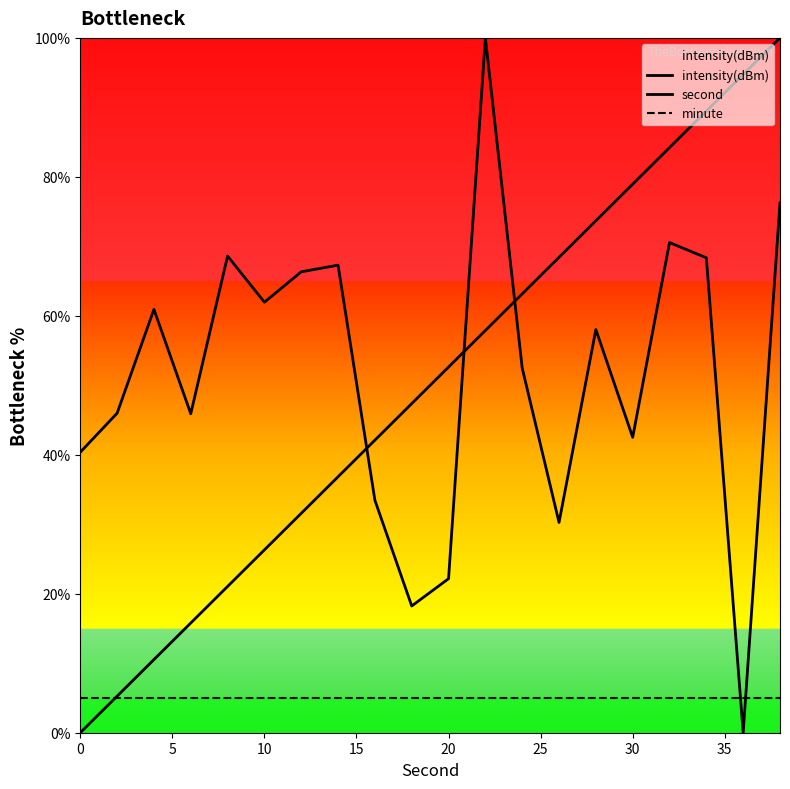

Which series has the widest spread of values?

intensity(dBm)